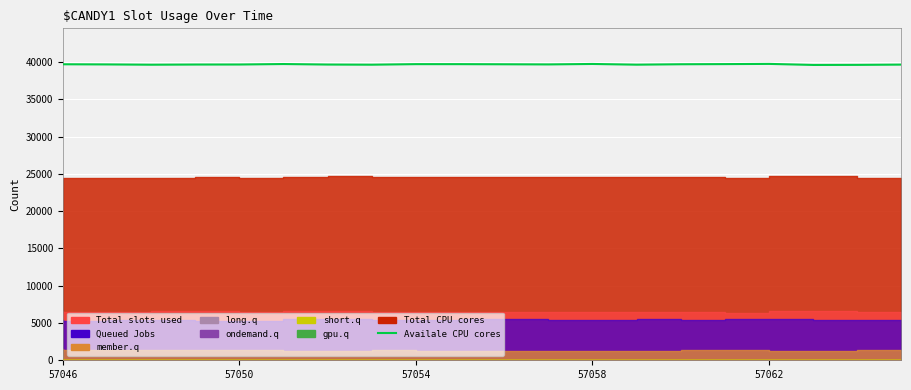

What is the sum of all Availale CPU cores values?

793368